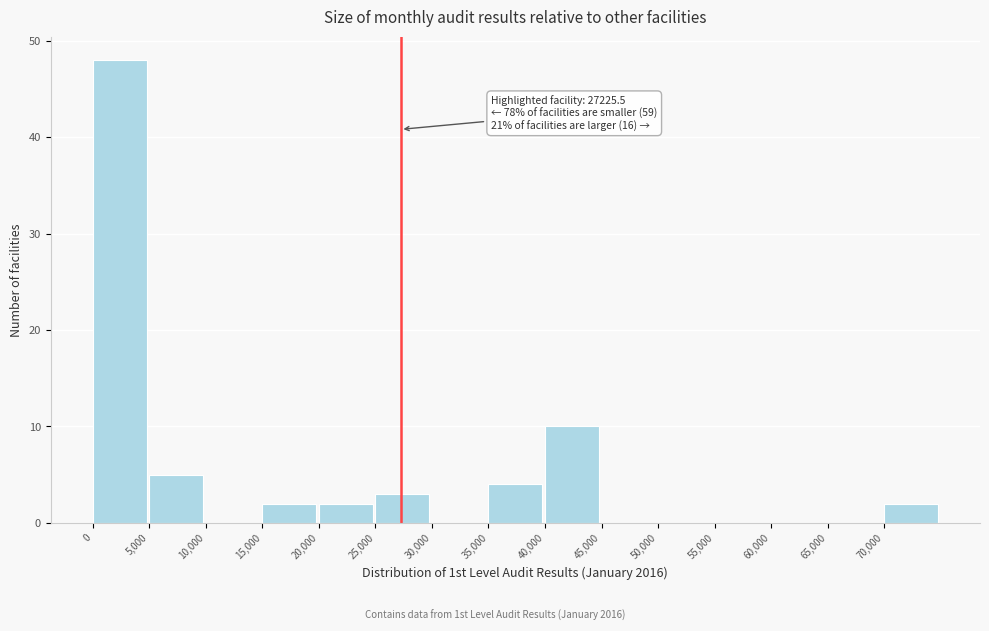

Over which range of the x-axis is the bar tallest?

0 to 5000